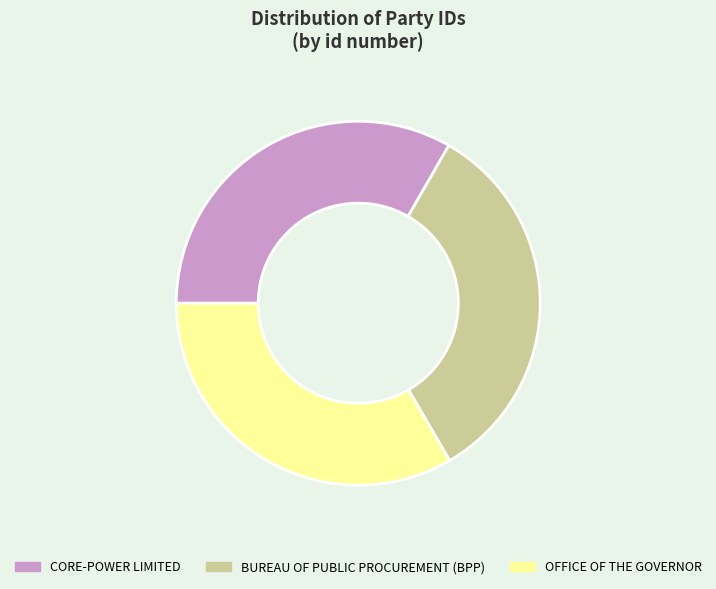

Approximately how many times larger is the value at CORE-POWER LIMITED compared to OFFICE OF THE GOVERNOR?

1.0